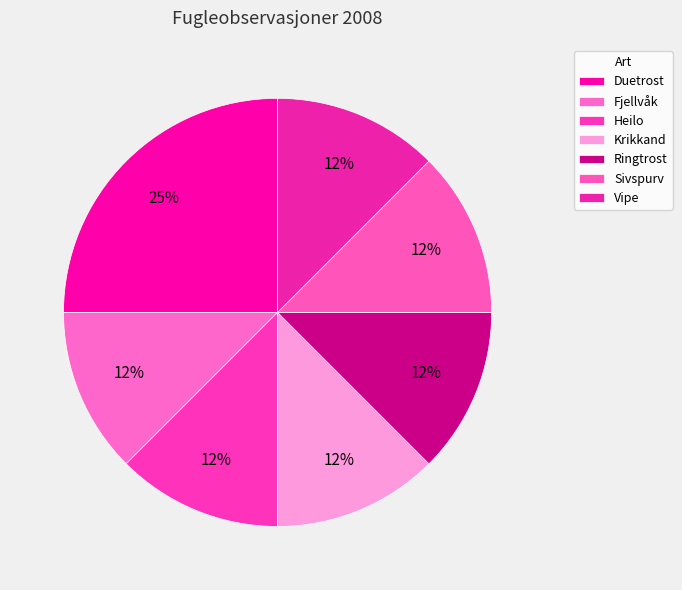

Does Duetrost represent more than half of the total?

No